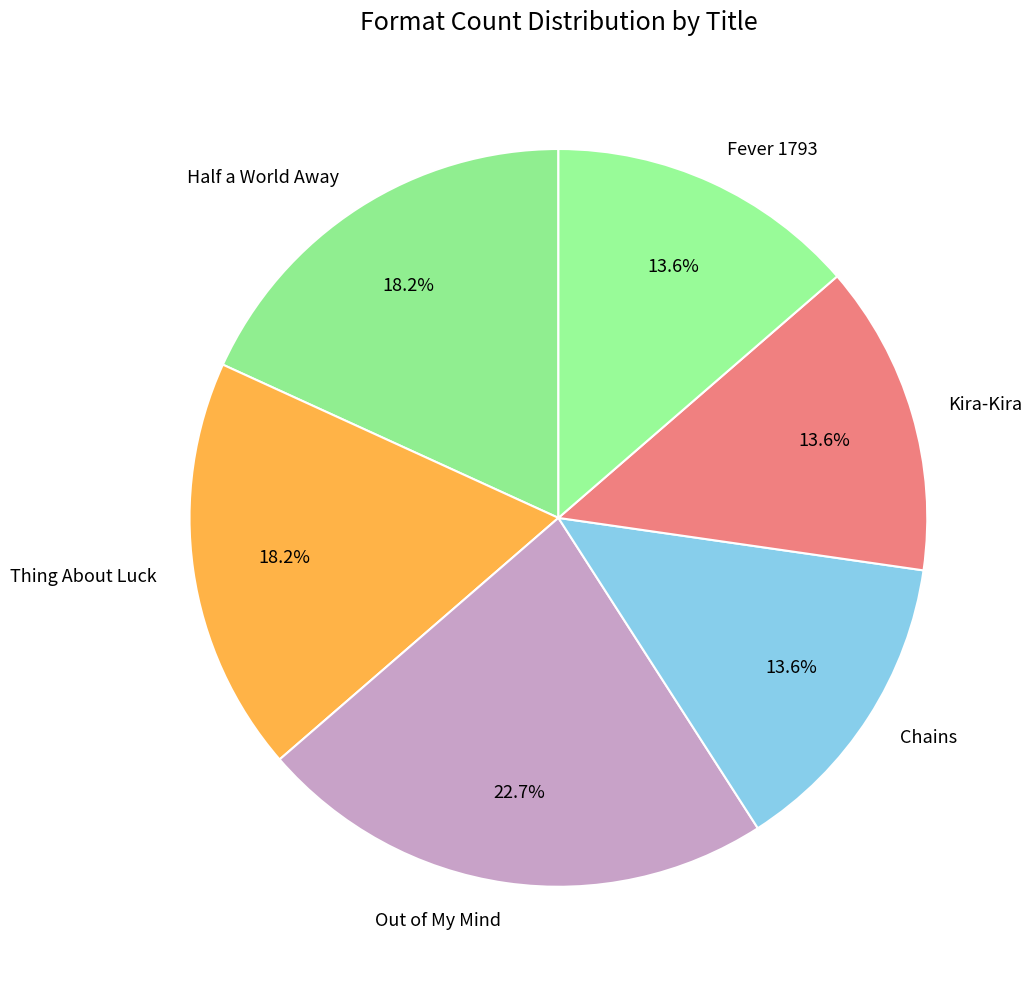

Count the number of slices in the pie.

6